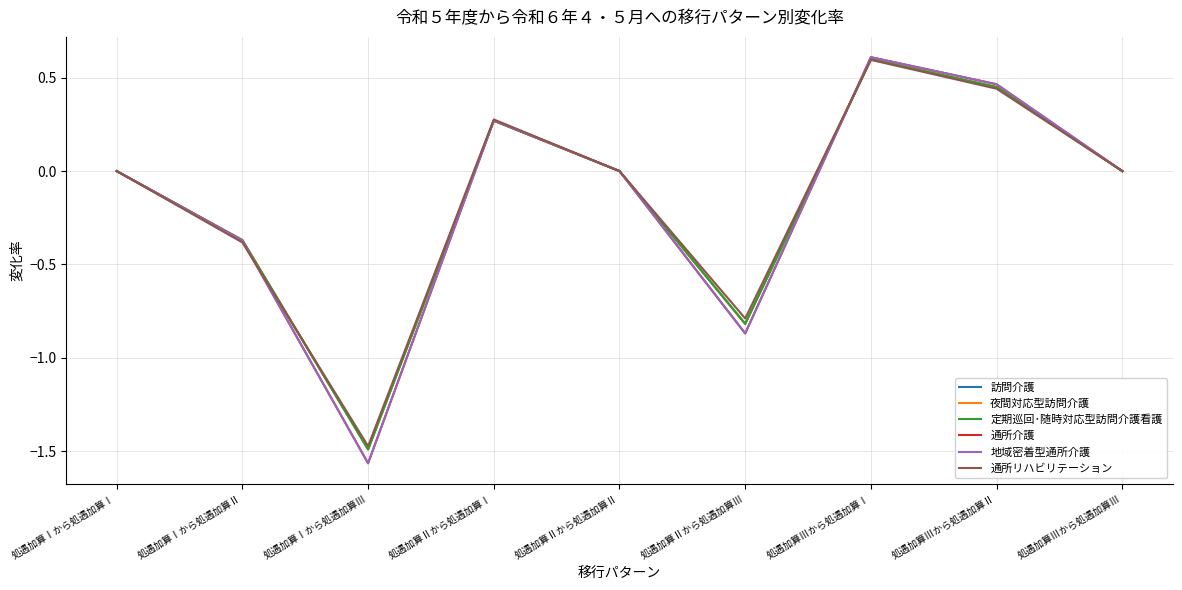

True or false: 通所介護 has more than 2 points higher than both neighbors.

False